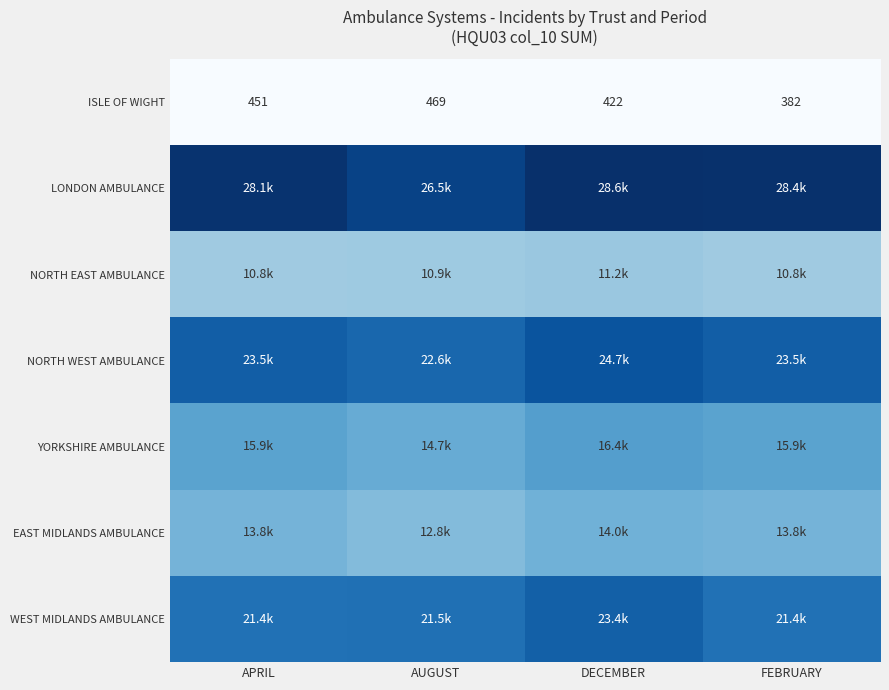

Which label corresponds to the largest value in the chart?

DECEMBER